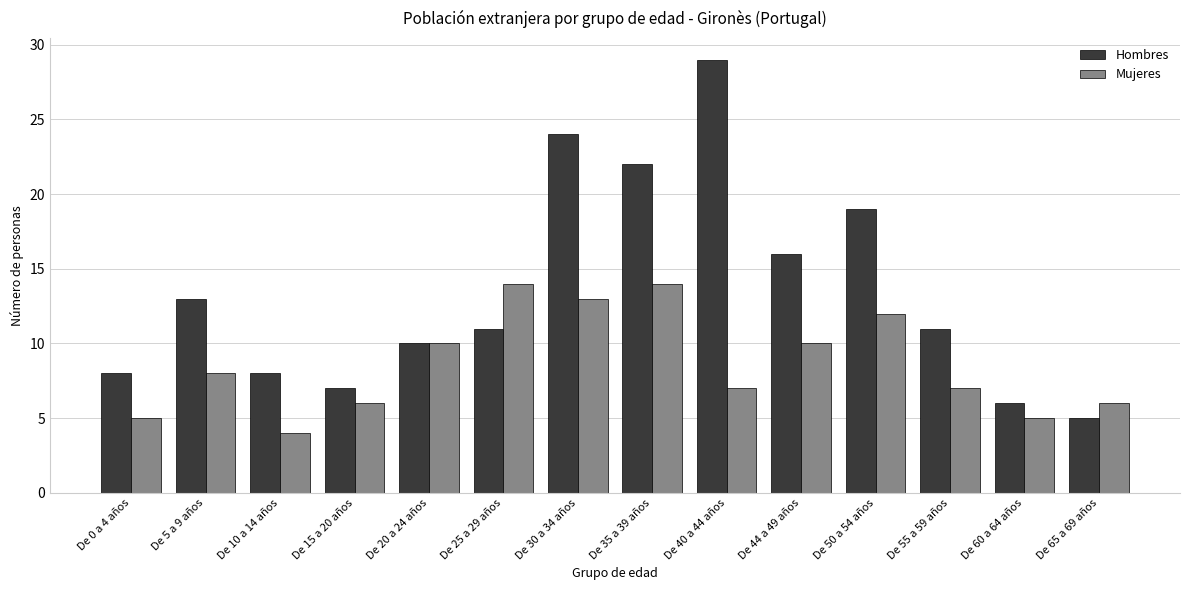

Is it true that Hombres equals 28 at De 44 a 49 años?

False